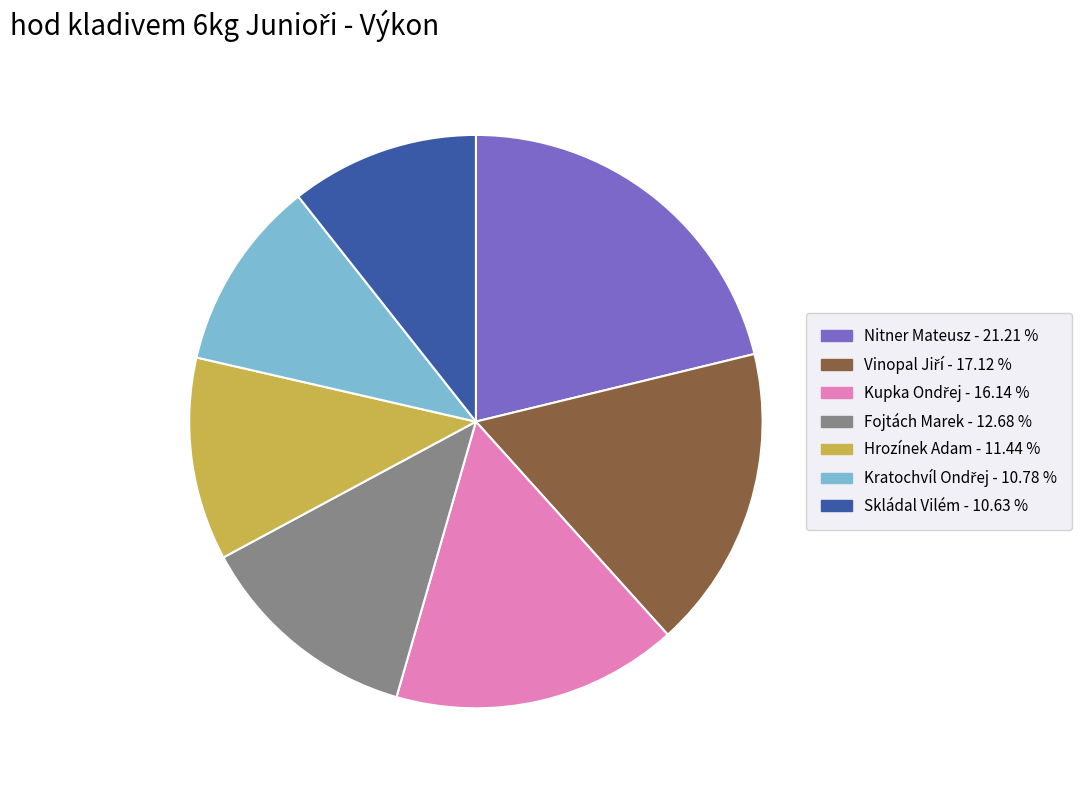

Is Hrozínek Adam the majority of the pie?

No